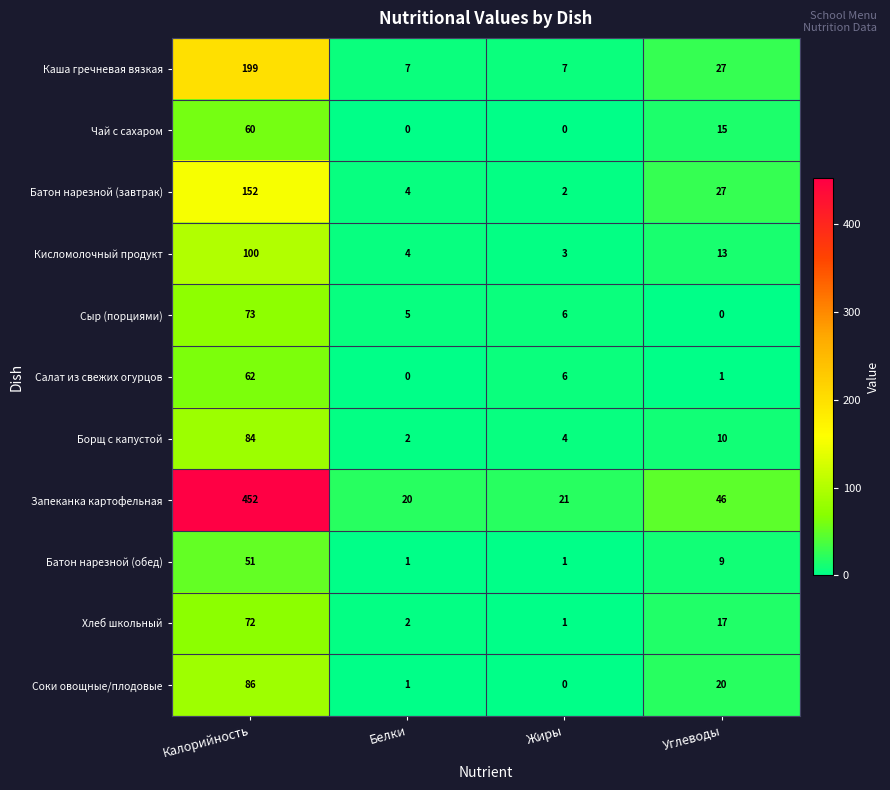

At which label does Запеканка картофельная first exceed 46?

Калорийность